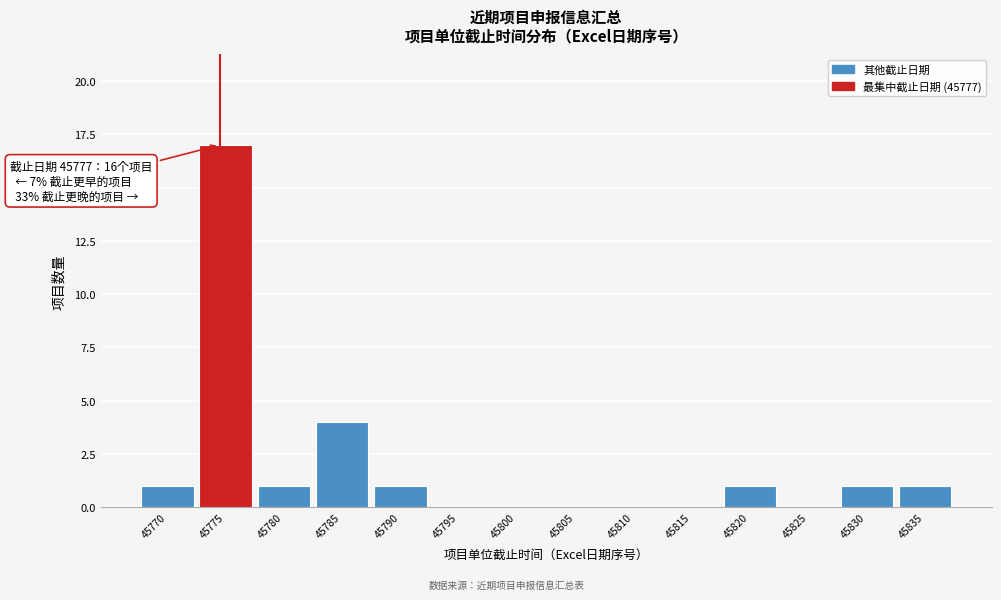

Reading left to right, transcribe all the data shown in this chart.

45770=1	45775=17	45780=1	45785=4	45790=1	45795=0	45800=0	45805=0	45810=0	45815=0	45820=1	45825=0	45830=1	45835=1